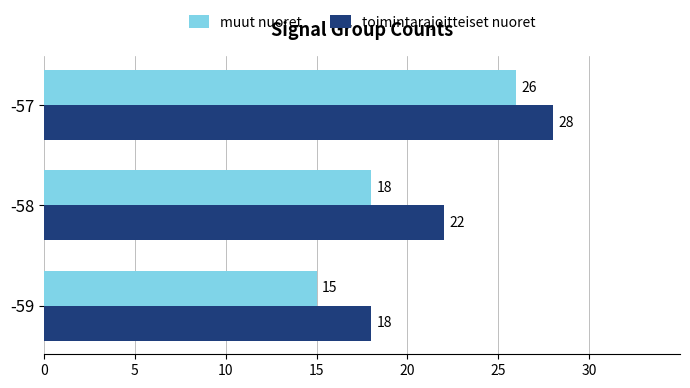

How many data points does each series have?

3